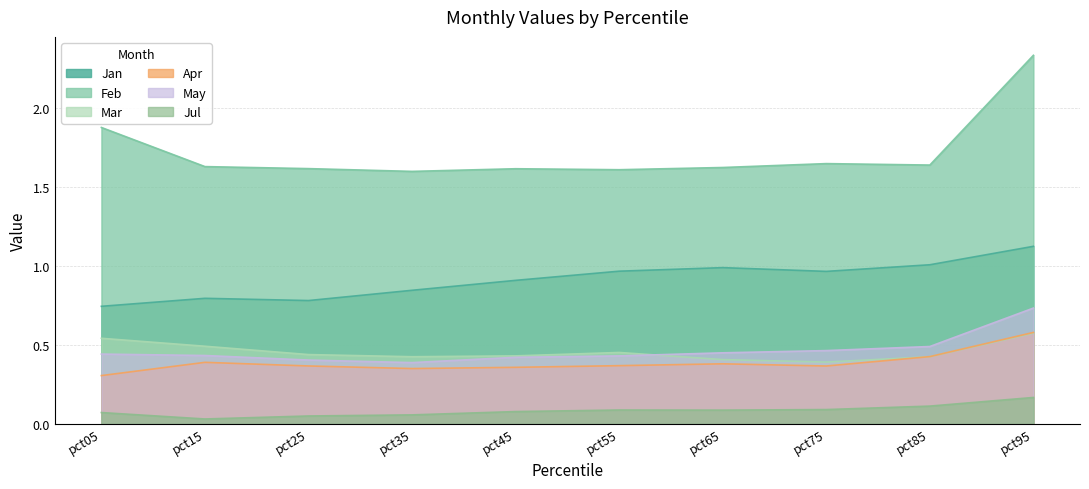

Rank the series by their maximum value, from highest to lowest.

Feb, Jan, May, Apr, Mar, Jul